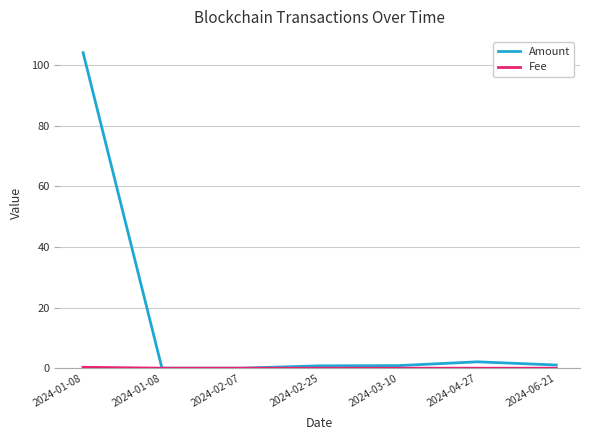

How many lines are shown in the chart?

2